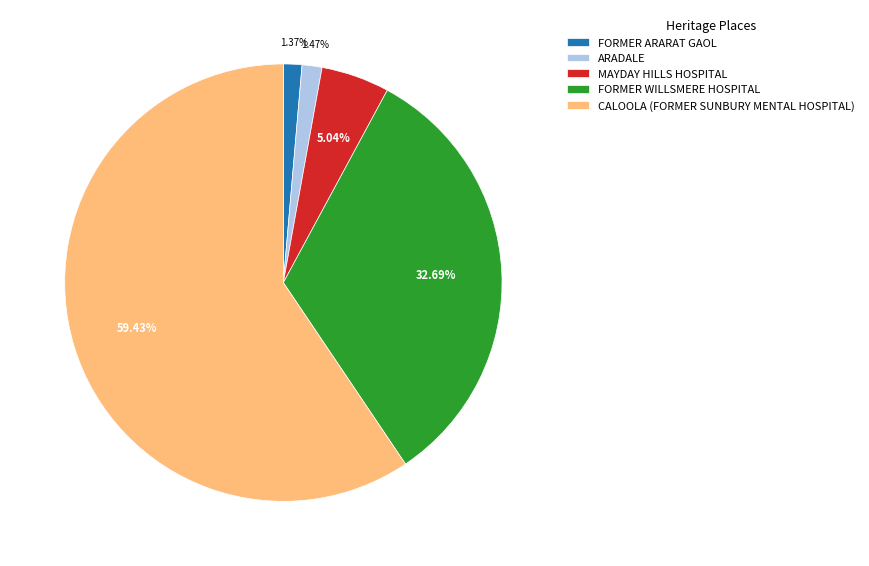

How many segments does this pie chart have?

5